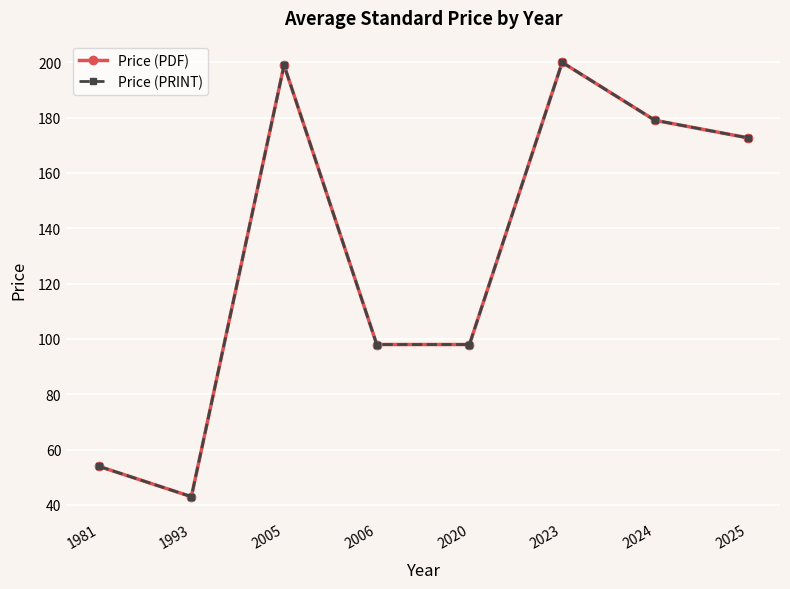

The value of Price (PRINT) at 2020 is 98.0. True or false?

True